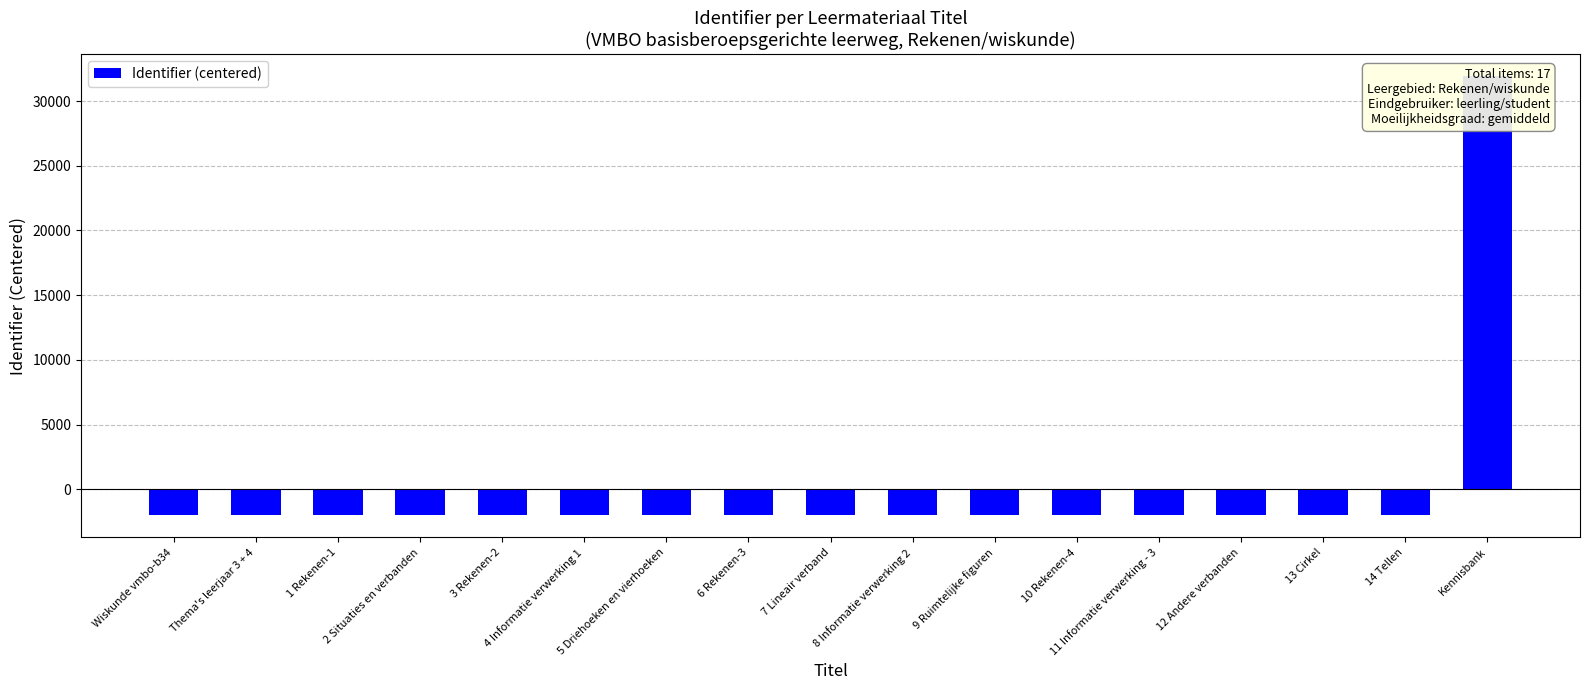

Is it true that the value at 12 Andere verbanden is -980.8?

False